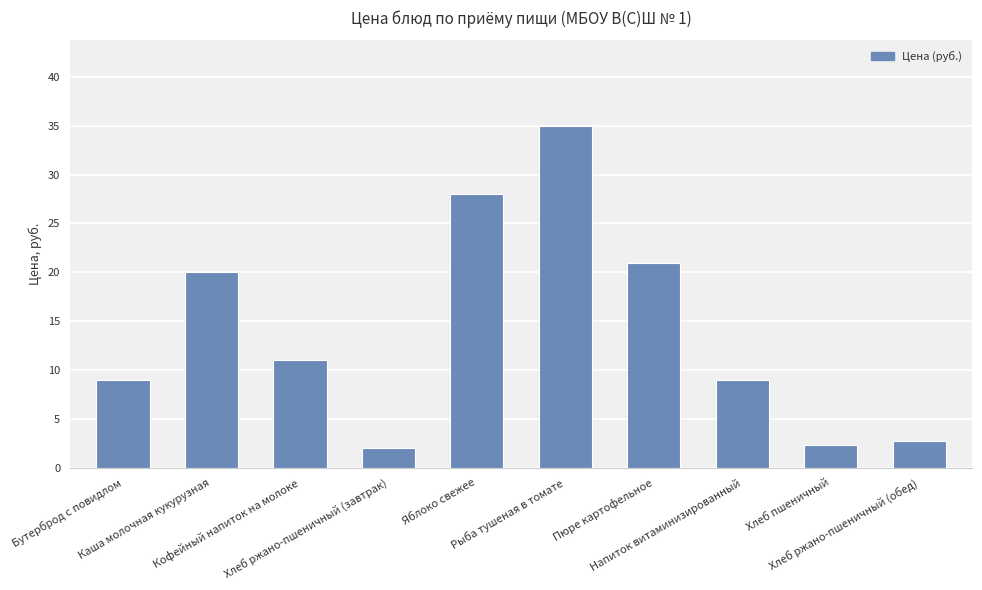

Count the number of categories in the chart.

10